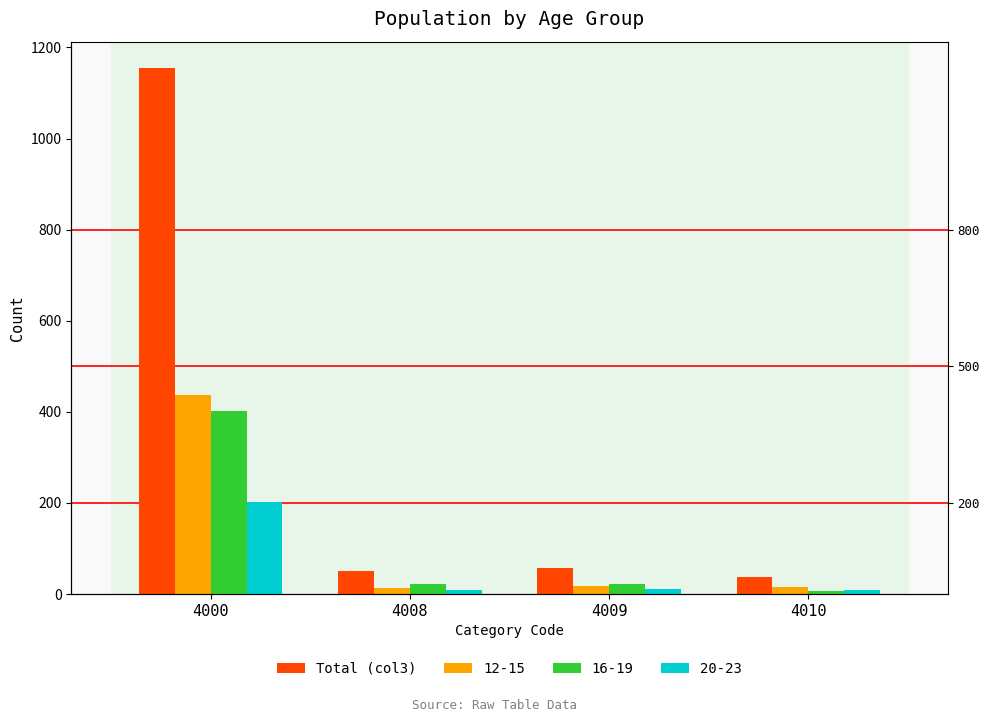

Which has a higher value, 4008 or 4000?

4000